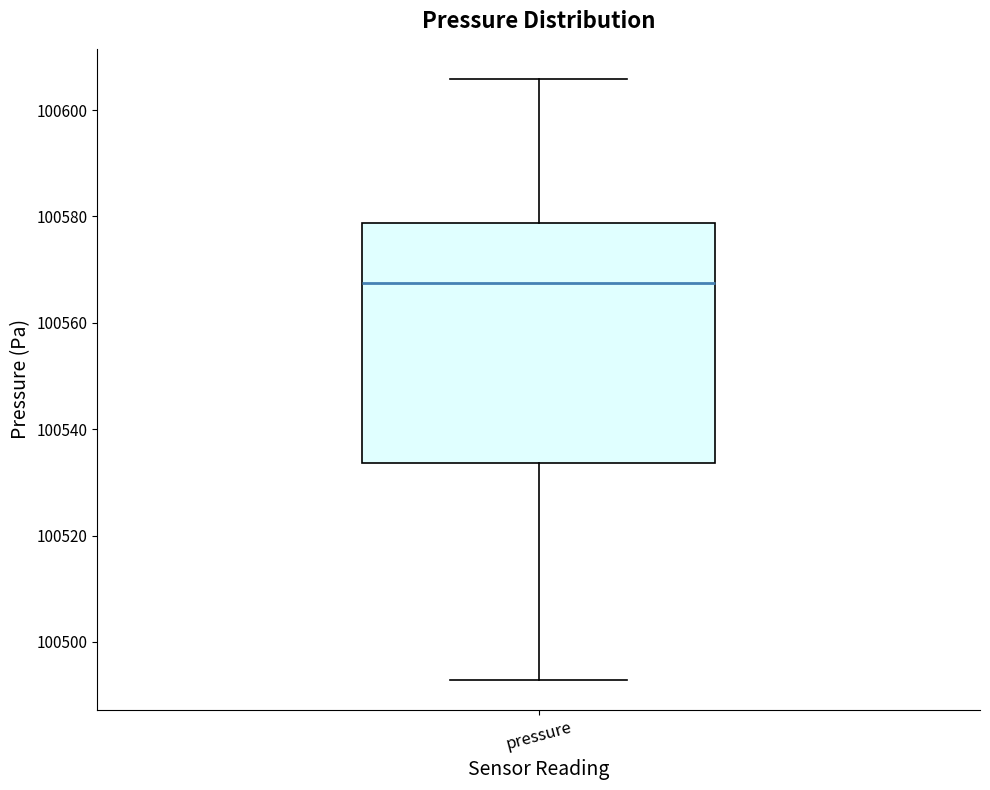

Transcribe this box plot: give where the median line is, the range the box spans, and where the two whiskers end, as read against the y-axis. The values are not printed on the chart, so give them approximately, as read against the axis.

median 100568, box 100534 to 100578, whiskers 100492 to 100606